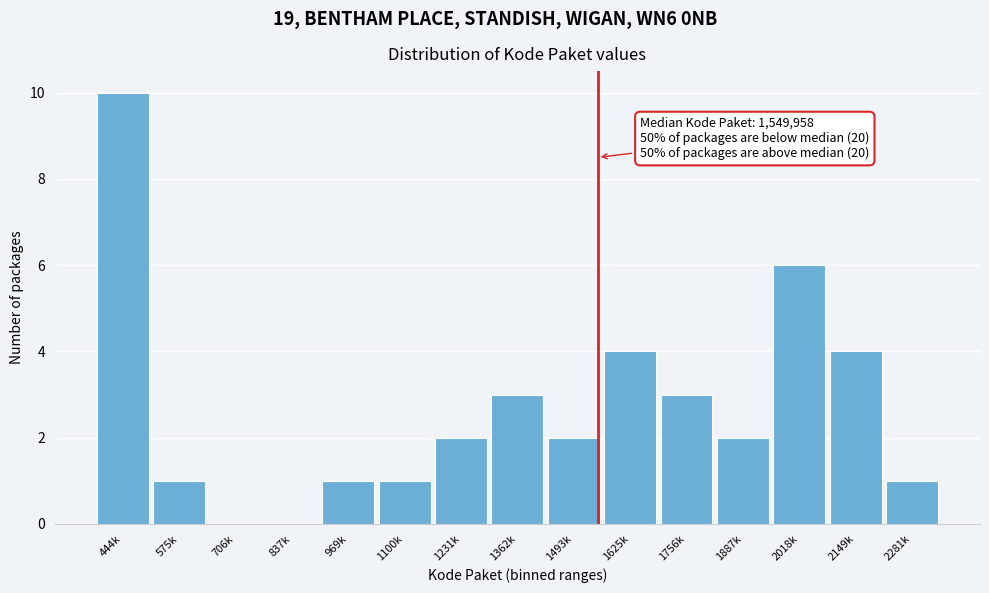

Reading left to right, transcribe all the data shown in this chart.

444k=10	575k=1	706k=0	837k=0	969k=1	1100k=1	1231k=2	1362k=3	1493k=2	1625k=4	1756k=3	1887k=2	2018k=6	2149k=4	2281k=1